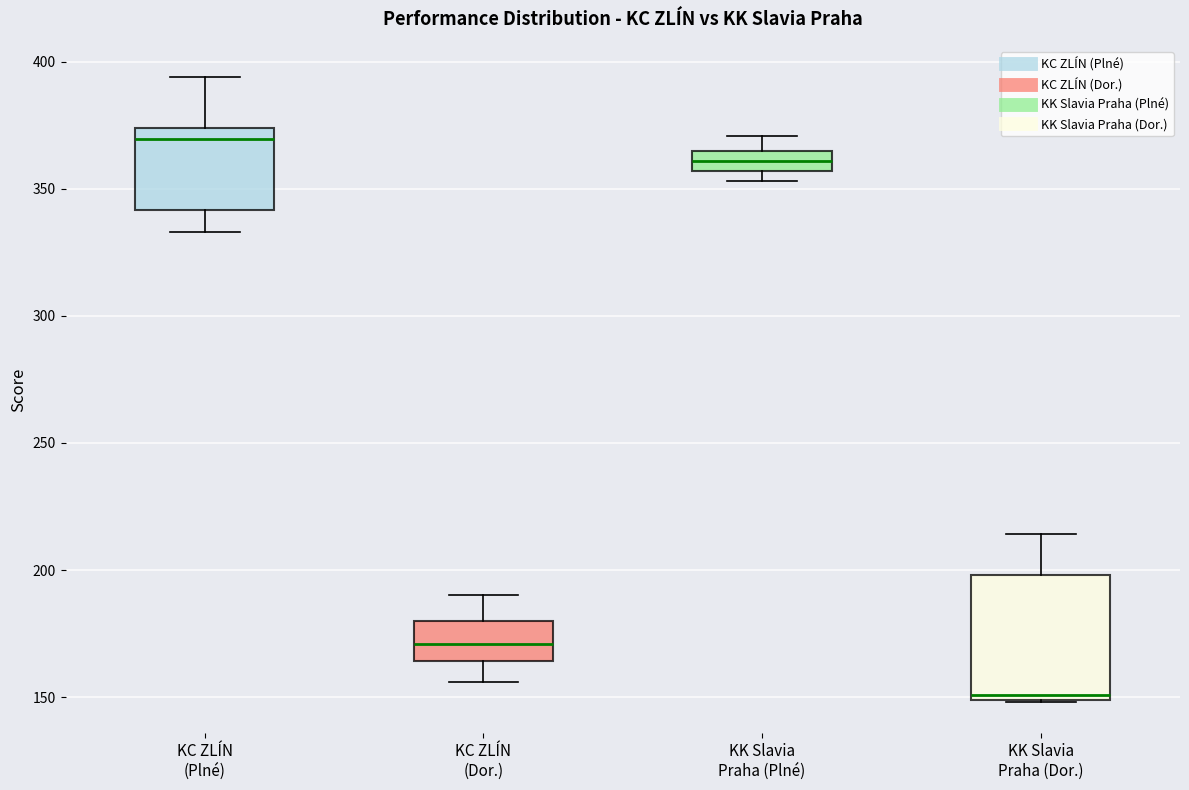

Reading left to right, read every box against the y-axis: the position of its median line, the range the box covers, and the ends of its whiskers. The values are not printed on the chart, so give them approximately, as read against the axis.

KC ZLÍN (Plné): median 370, box 340 to 375, whiskers 335 to 395
KC ZLÍN (Dor.): median 170, box 165 to 180, whiskers 155 to 190
KK Slavia Praha (Plné): median 360, box 355 to 365, whiskers 355 (below the box's lower edge) to 370
KK Slavia Praha (Dor.): median 150 (just above the box's lower edge), box 150 to 200, whiskers 150 to 215